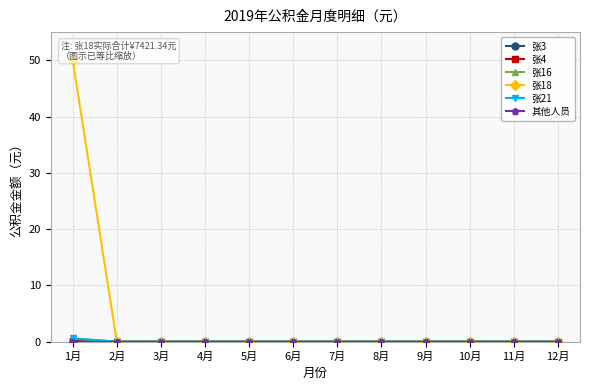

What is the maximum value shown in the chart?

50.0